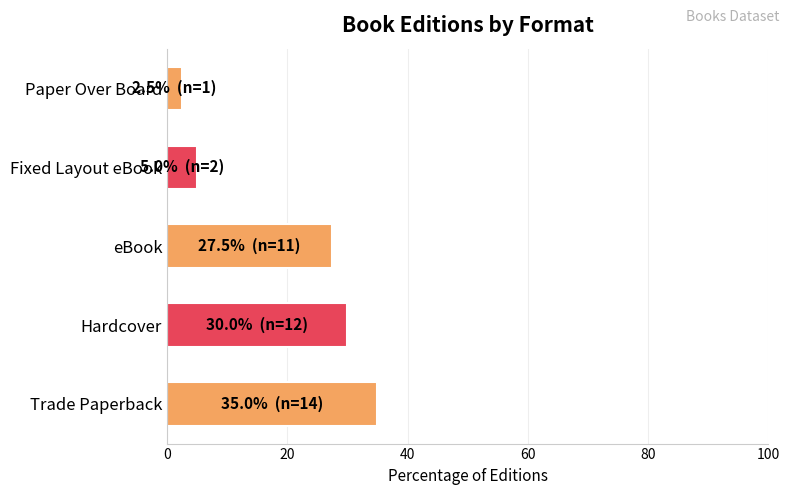

Are the bars grouped side by side (vs. stacked)?

No